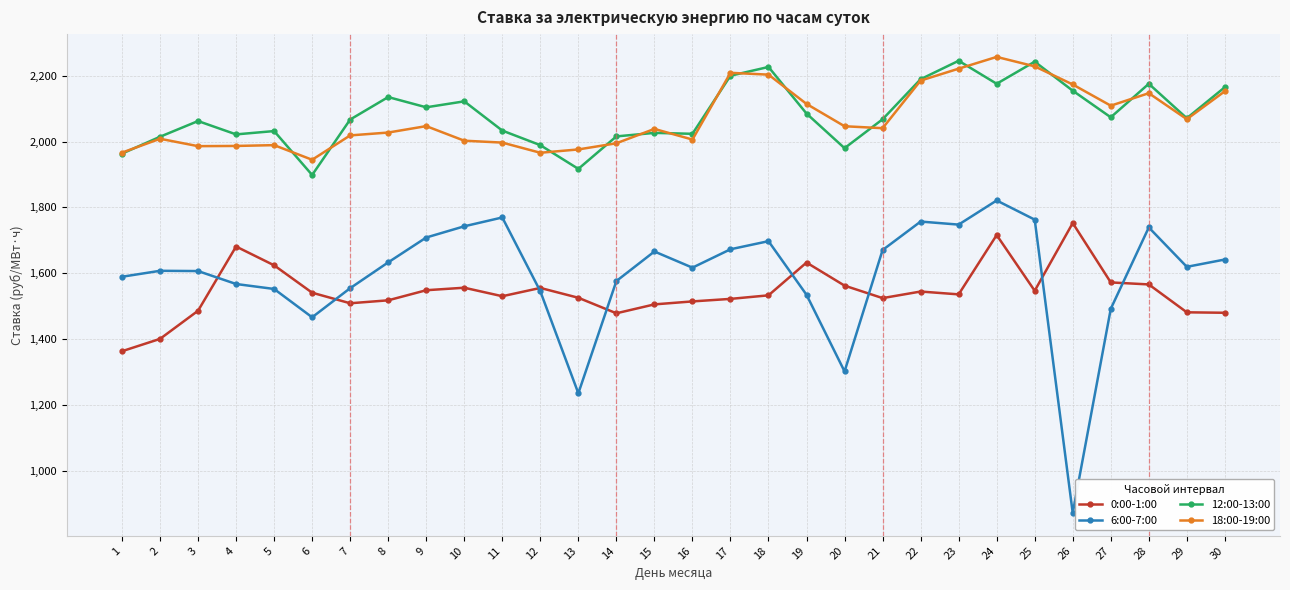

At which category is the sum across all series the highest?

24